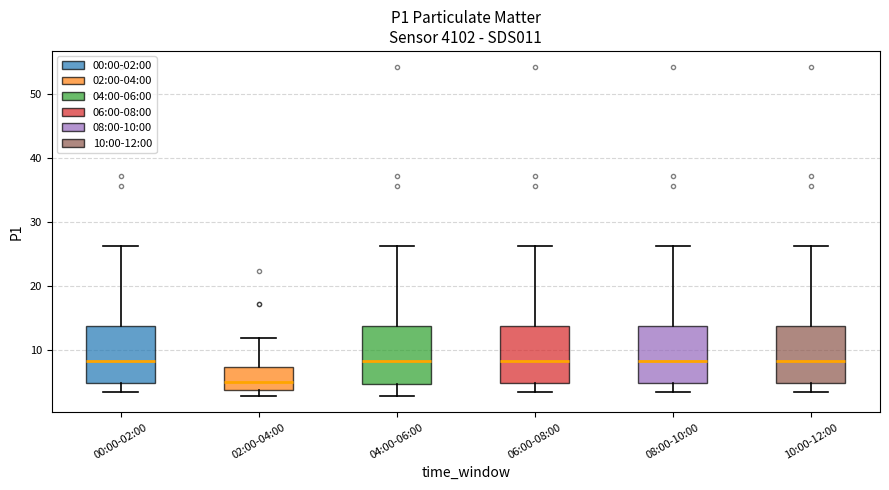

Where does the median line of the box for 10:00-12:00 sit on the y-axis? The values are not printed on the chart, so give them approximately, as read against the axis.

8